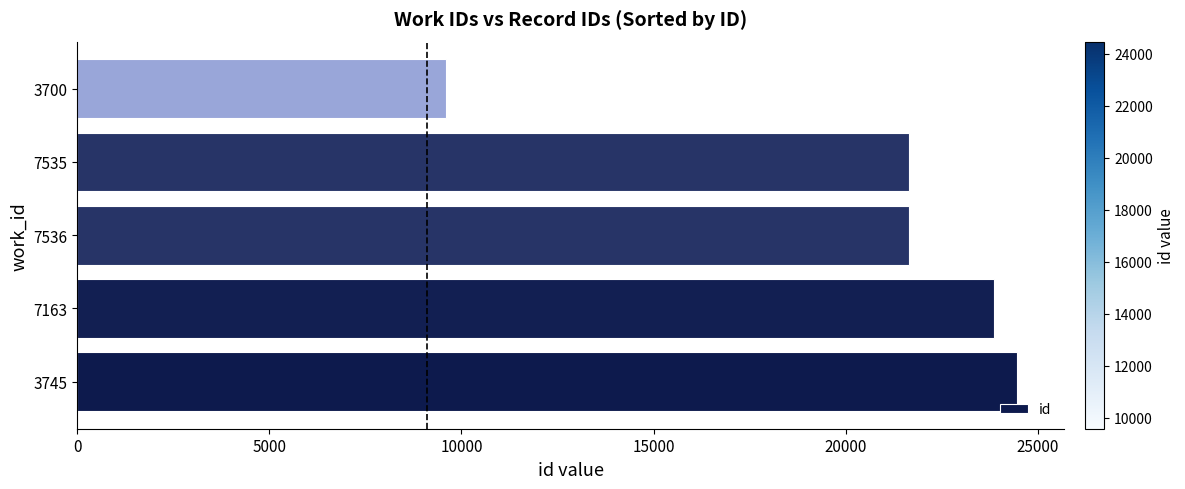

What is the change in value from 3745 to 7163?

-598